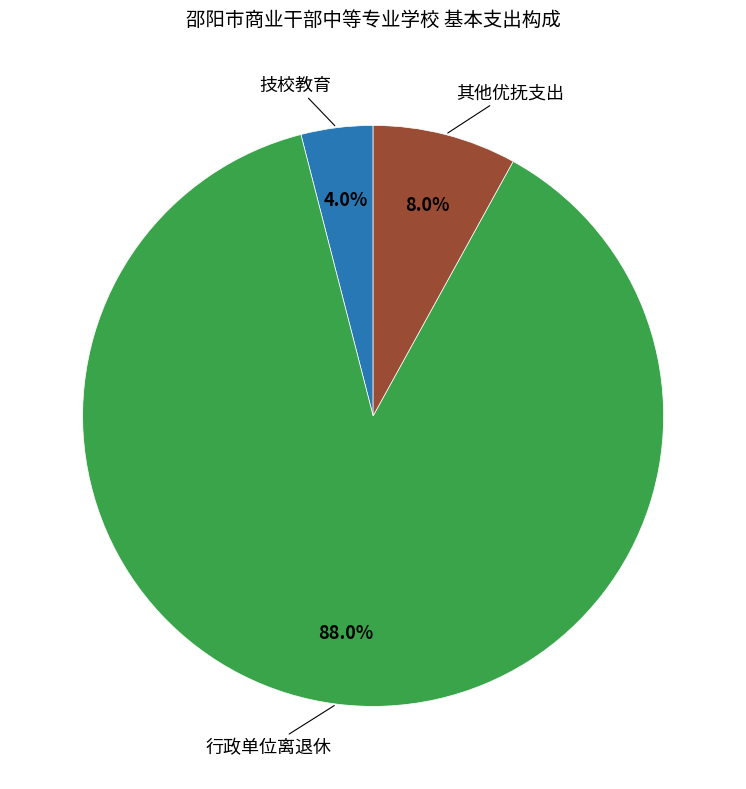

Is there a majority slice in this chart?

Yes